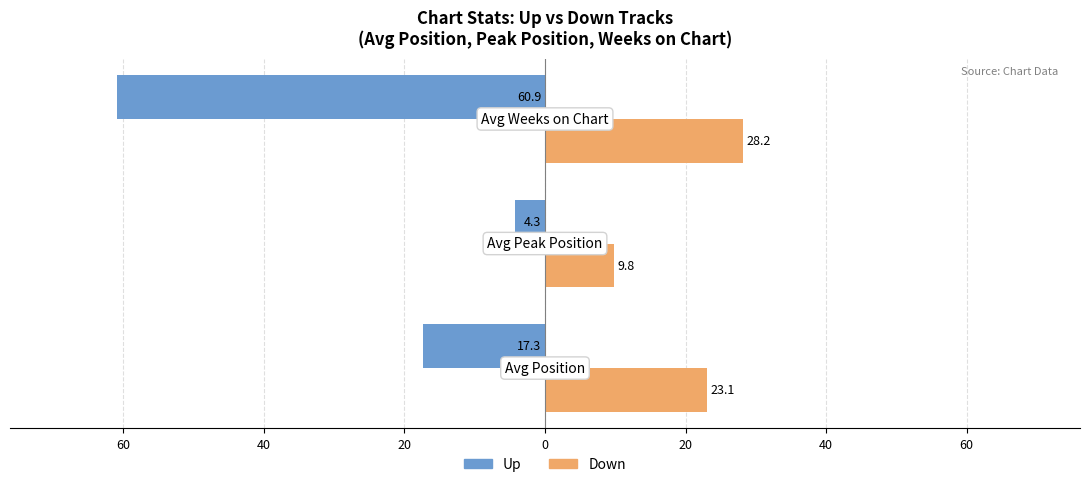

What are all the series names shown in the legend?

Up, Down